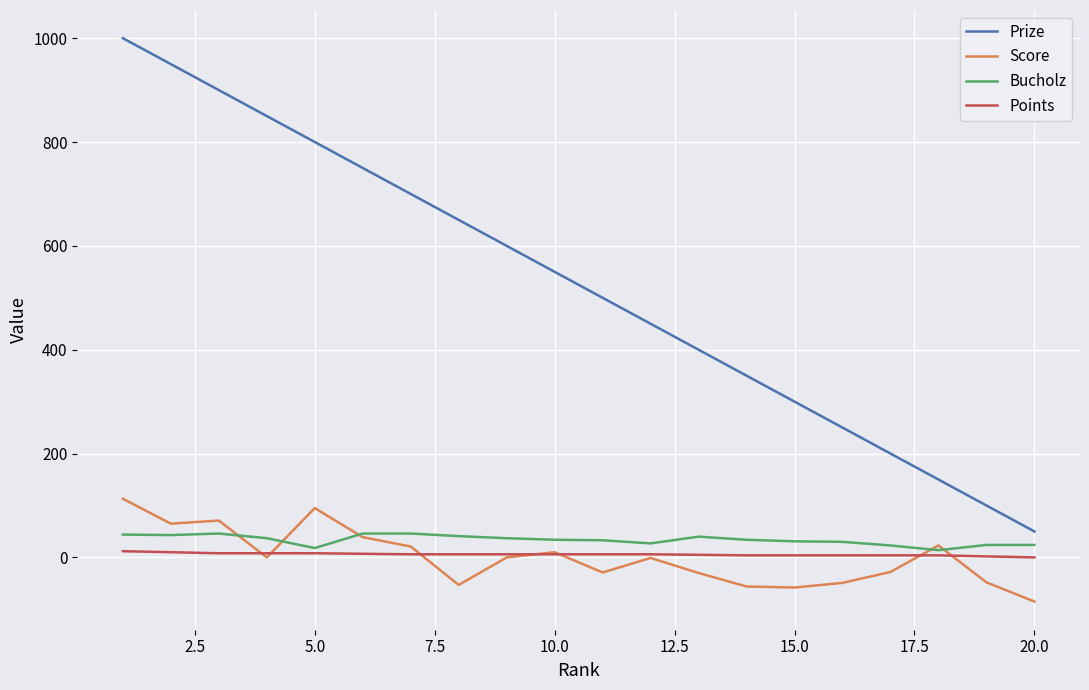

What is the highest value of the Prize series?

1000